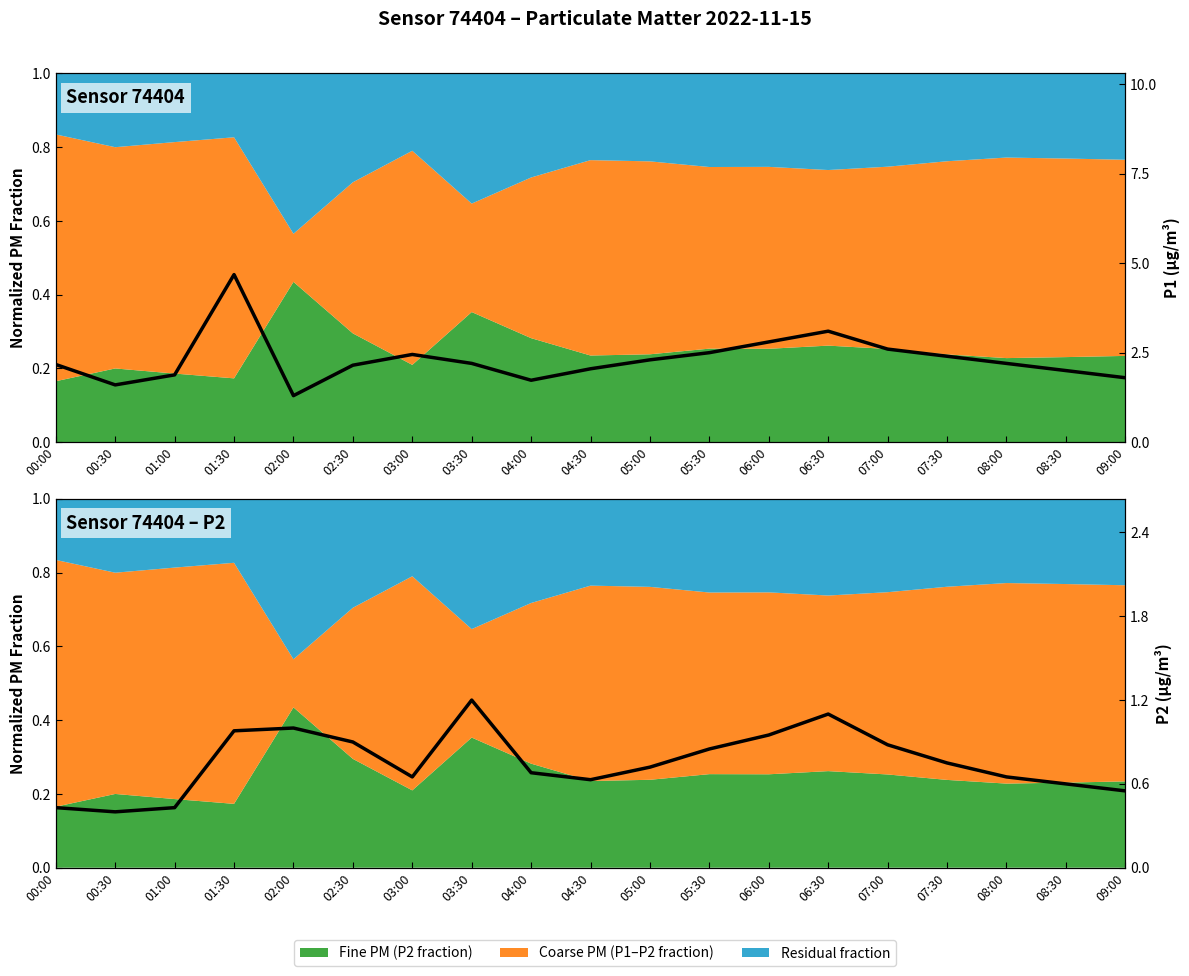

The value of P2 (µg/m³) at 00:00 is 0.4. True or false?

True